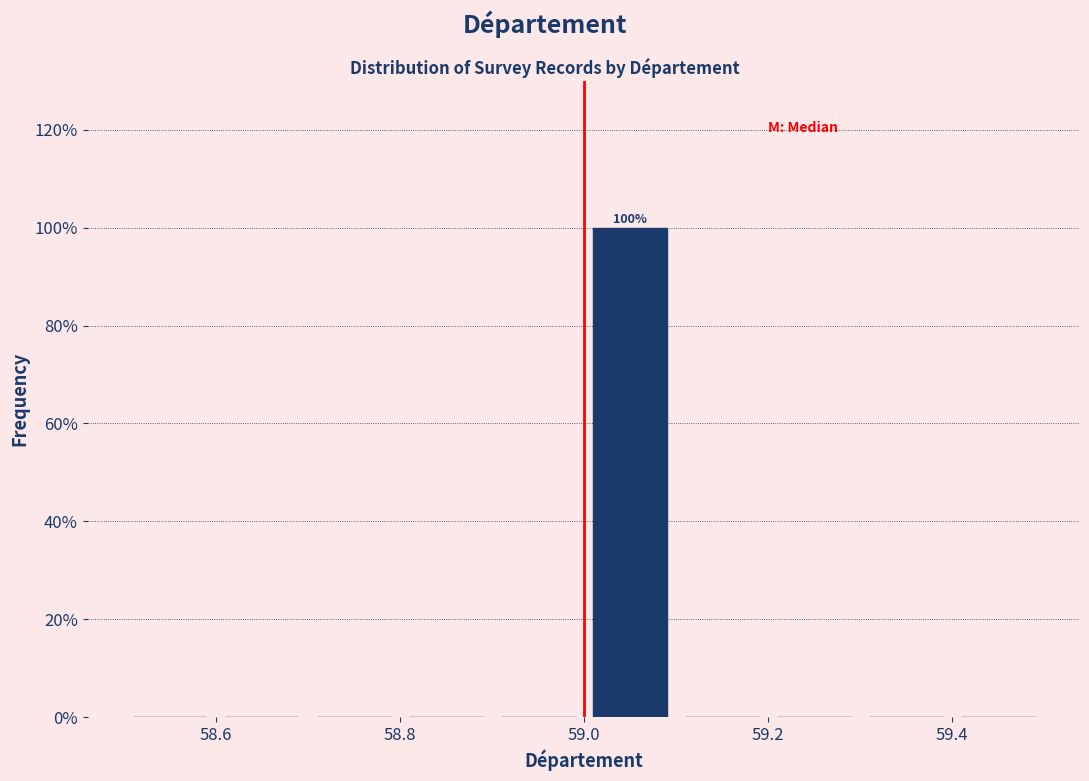

Which range on the x-axis has the tallest bar?

59.0 to 59.1